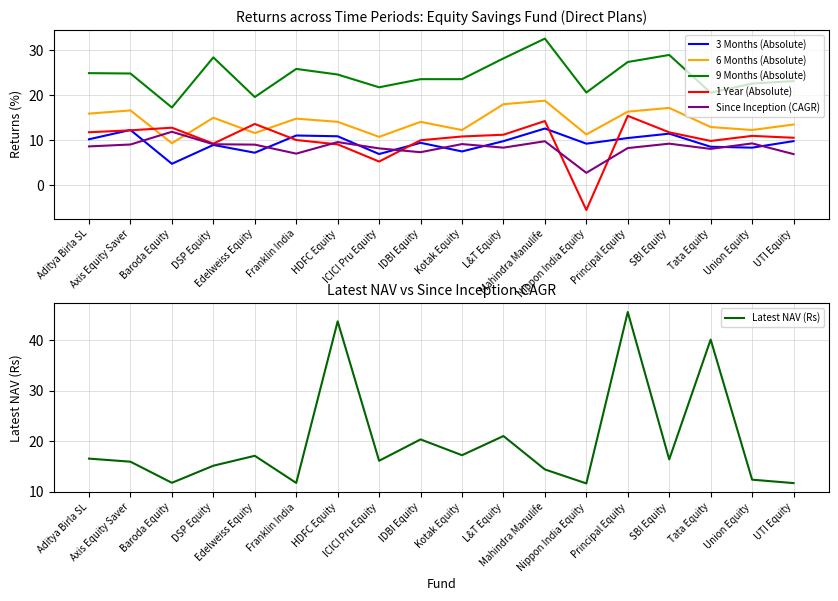

Count the number of data series in this chart.

6